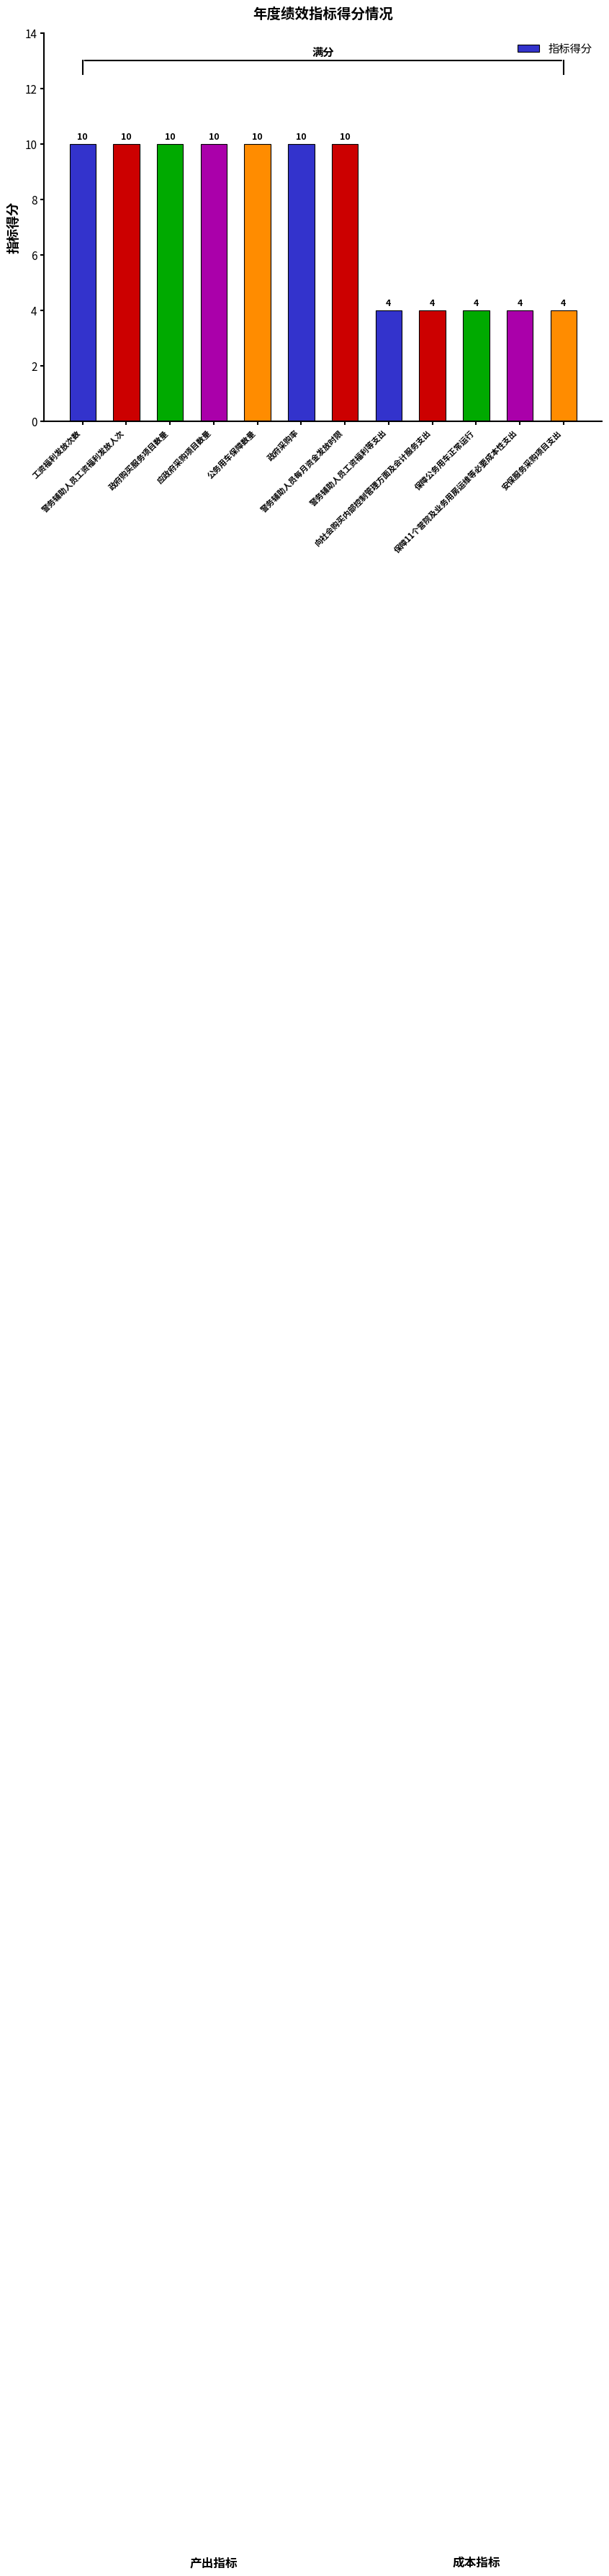

The value at 公务用车保障数量 is 4. True or false?

False